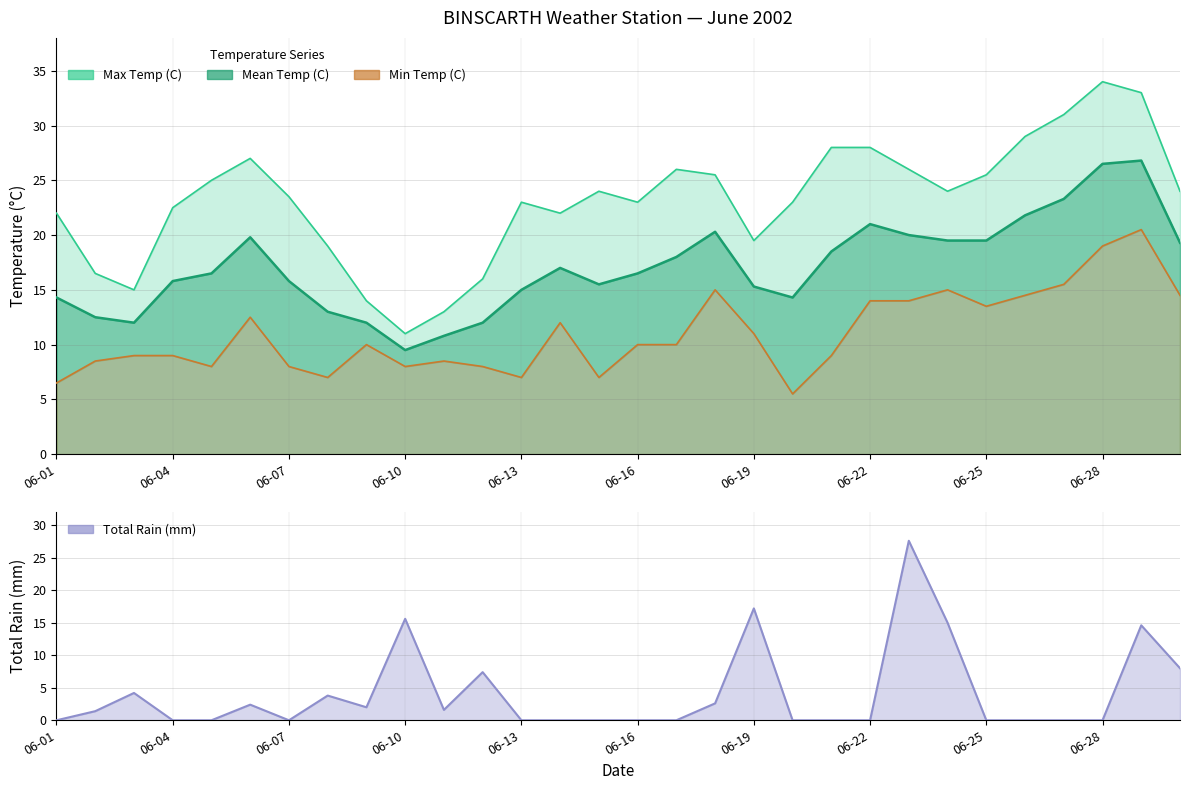

The value of Total Rain (mm) at 2002-06-03 is 1.2. True or false?

False